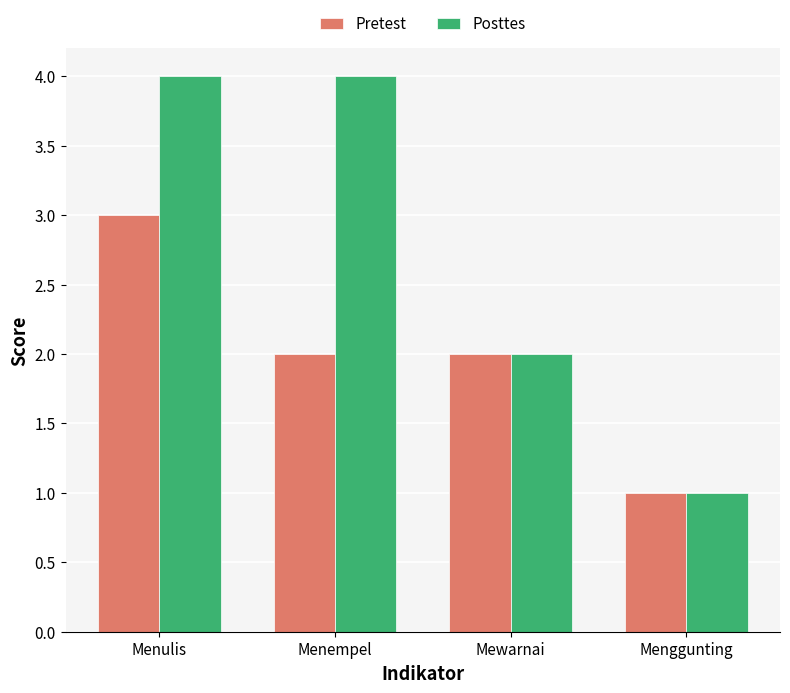

What is the value of the Pretest bar at the 4th from the left?

1